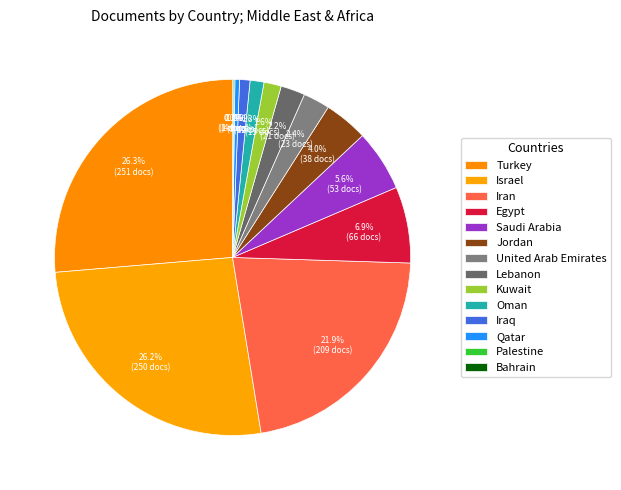

Do Bahrain and Turkey together represent more than half of the pie?

No